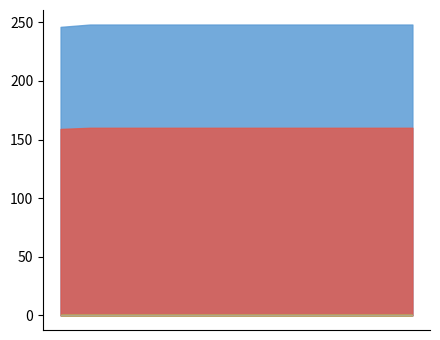

At how many categories does at least one series exceed 160?

13